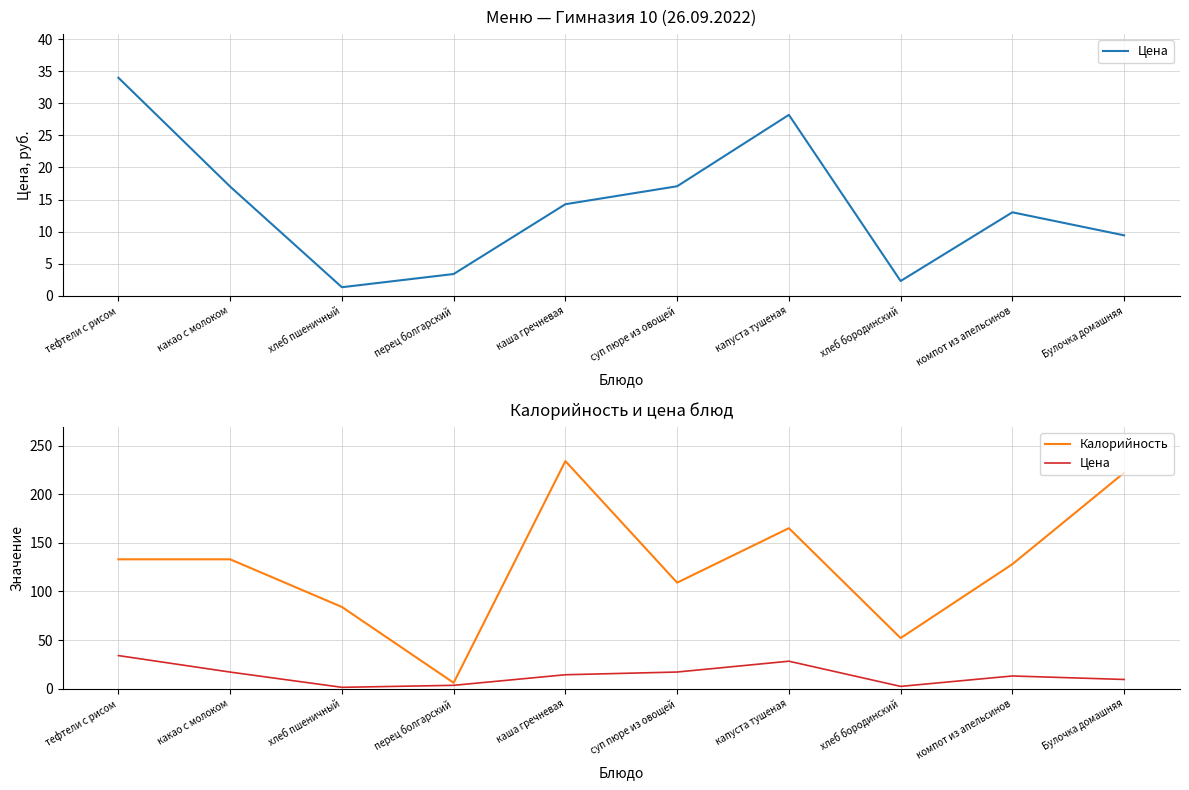

Is this an area chart (filled region under the line)?

No